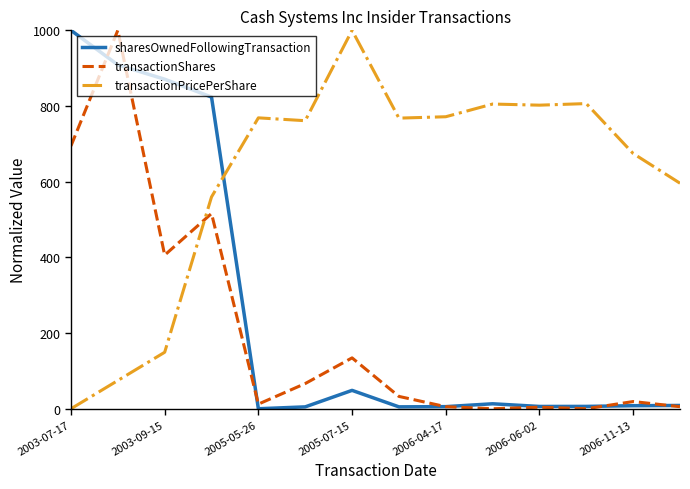

After their last crossing, which series has the higher values: transactionShares or transactionPricePerShare?

transactionPricePerShare